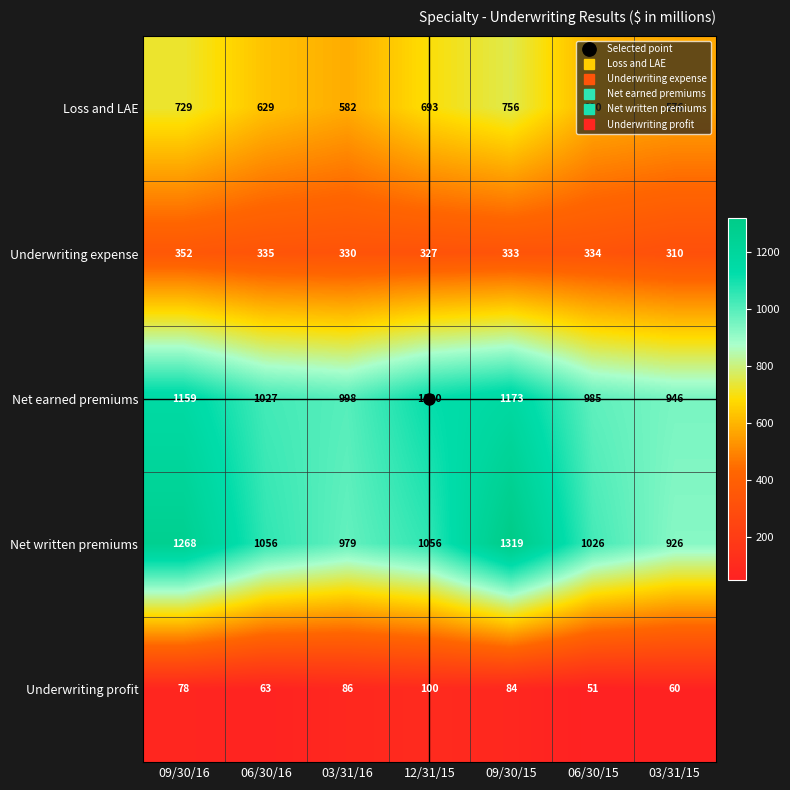

Rank the series by their maximum value, from highest to lowest.

Net written premiums, Net earned premiums, Loss and LAE, Underwriting expense, Underwriting profit